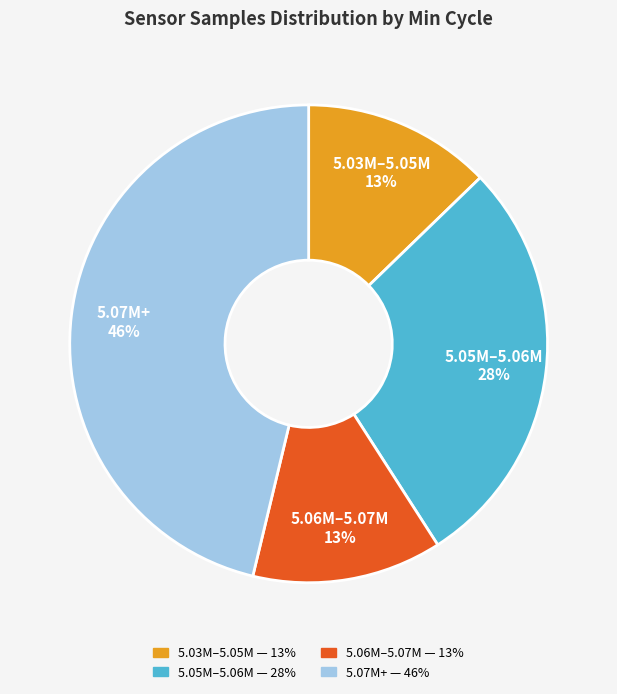

How many segments does this pie chart have?

4